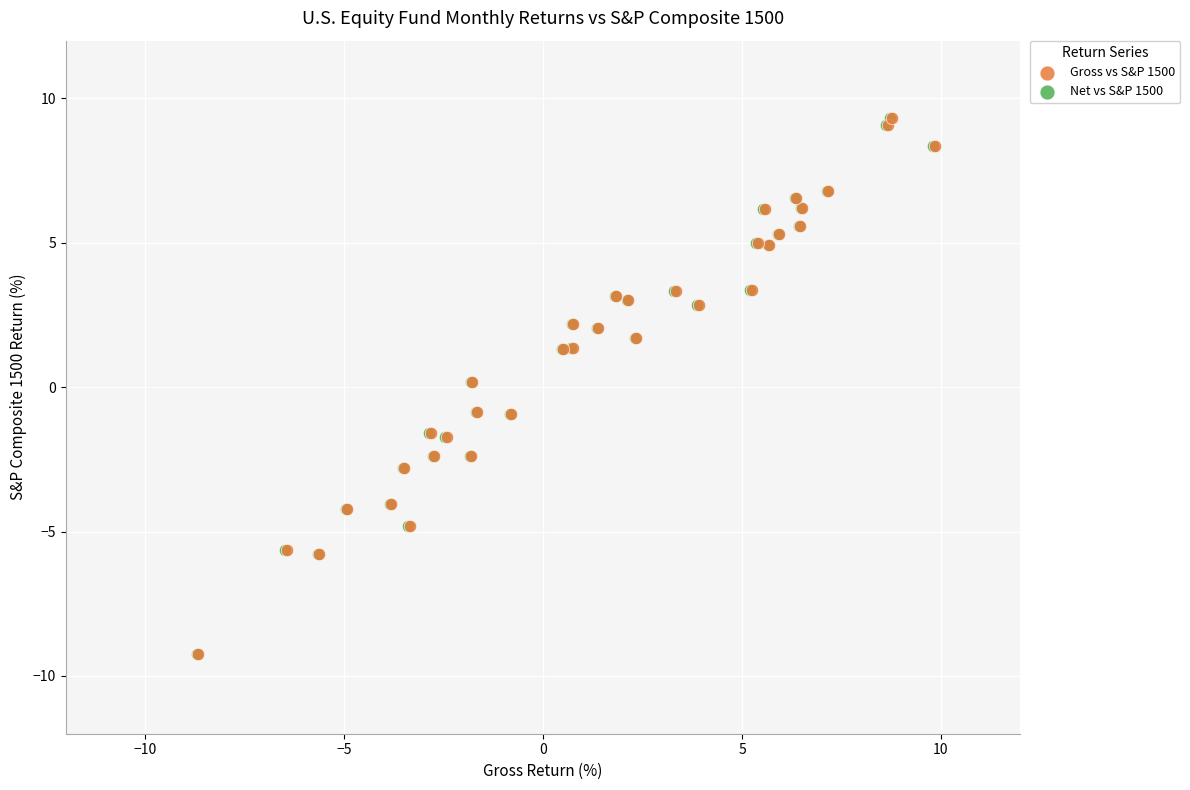

What are all the series names shown in the legend?

Gross vs S&P 1500, Net vs S&P 1500